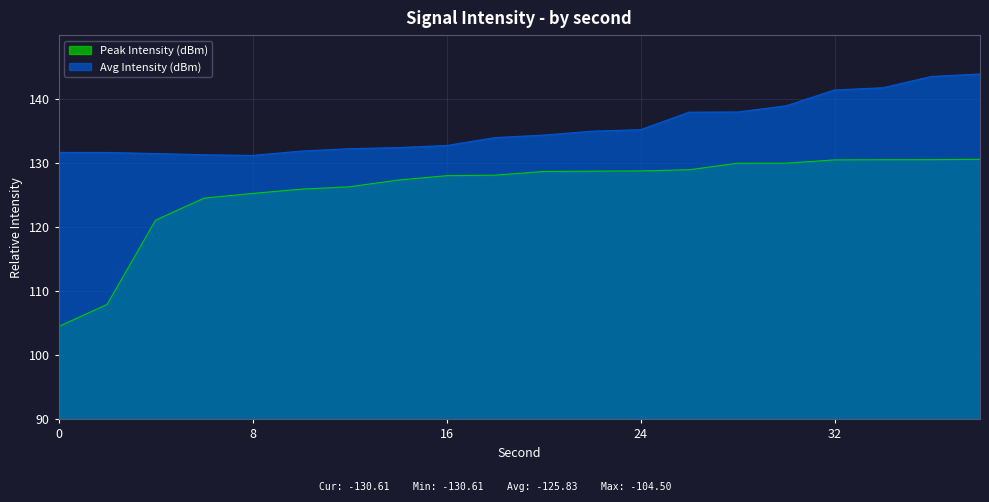

Is the value of Avg Intensity (dBm) at 4 greater than the value of Peak Intensity (dBm) at 14?

Yes